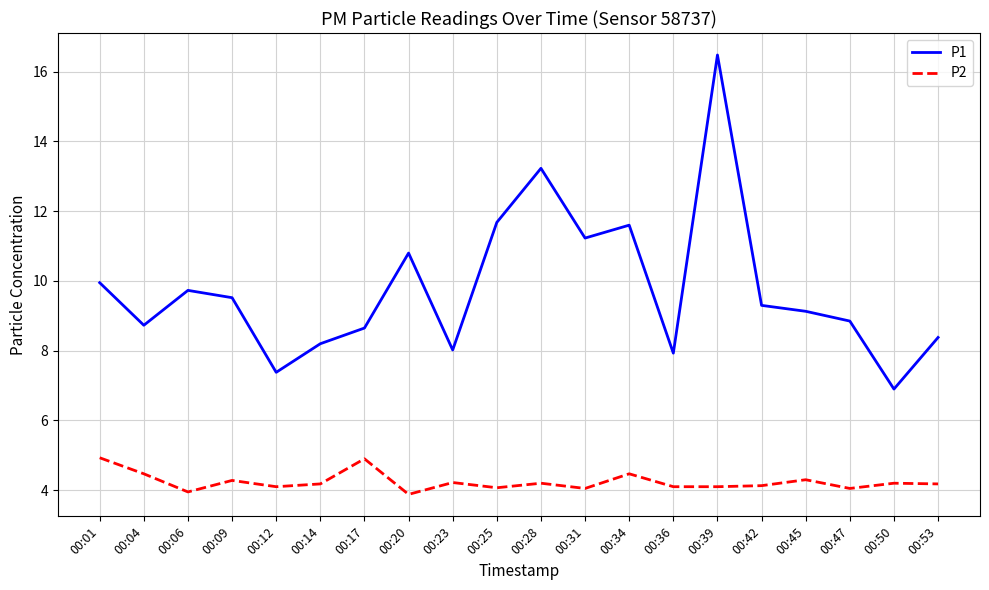

What is the sum of all P1 values?

195.7